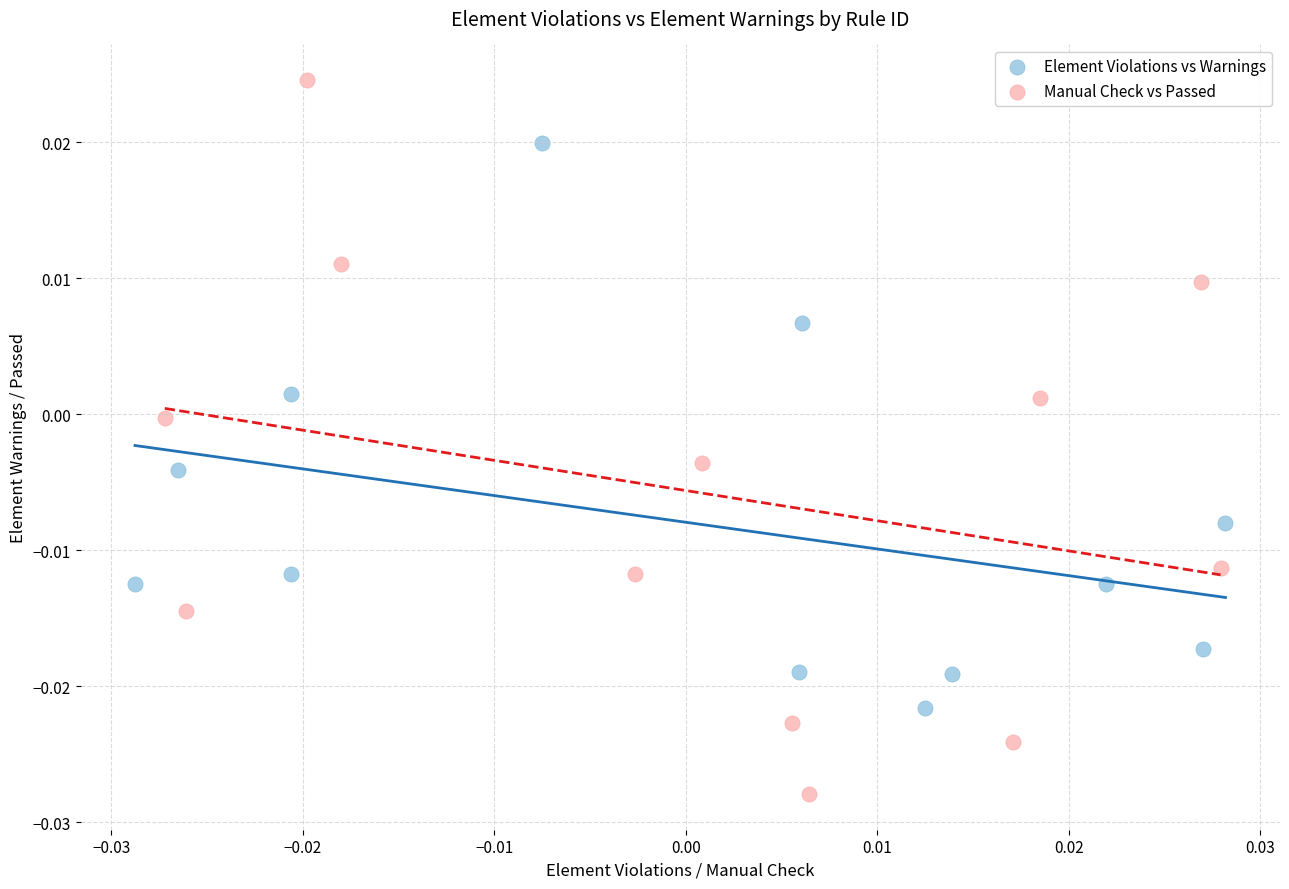

Which series contains the lowest Y value?

Manual Check vs Passed